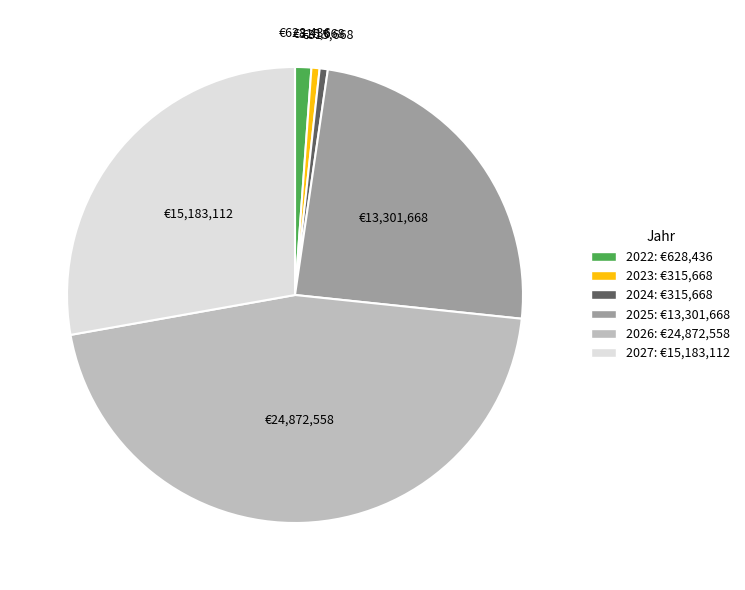

Approximately how many times larger is the value at 2022 compared to 2023?

2.0